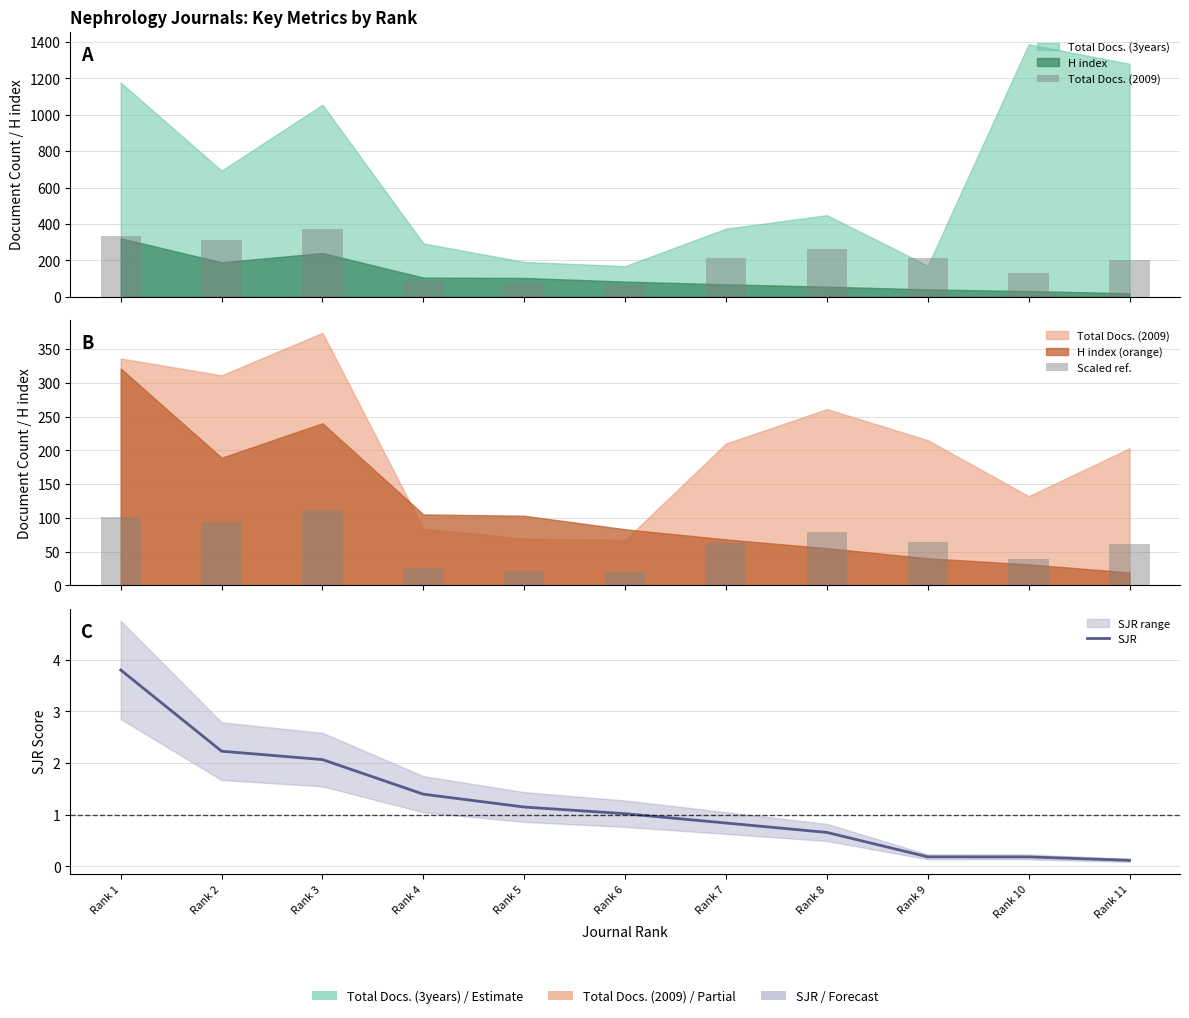

What is the sum of the Total Docs. (2009) values at Rank 6 and Rank 9?

282.0